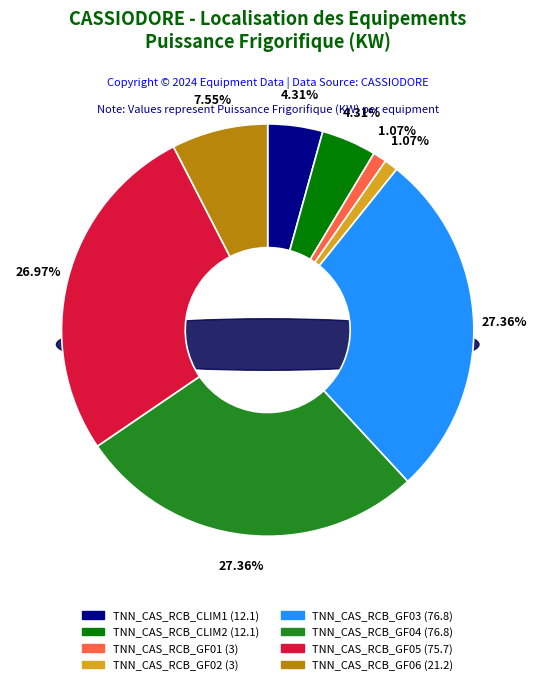

What is the total percentage of TNN_CAS_RCB_CLIM1 and TNN_CAS_RCB_GF06?

11.9%